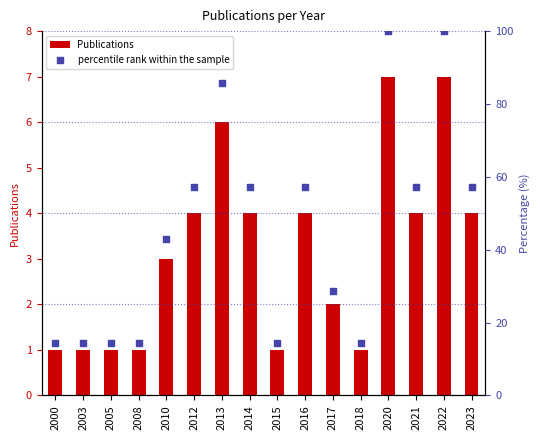

At how many categories does at least one series exceed 99?

2